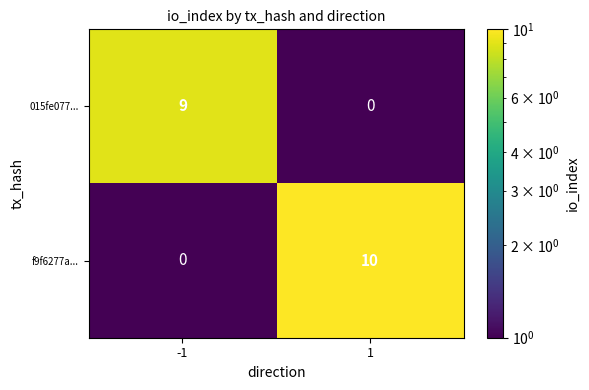

Reading left to right, list all the values displayed in this chart.

015fe077...: -1=9	1=0
f9f6277a...: -1=0	1=10